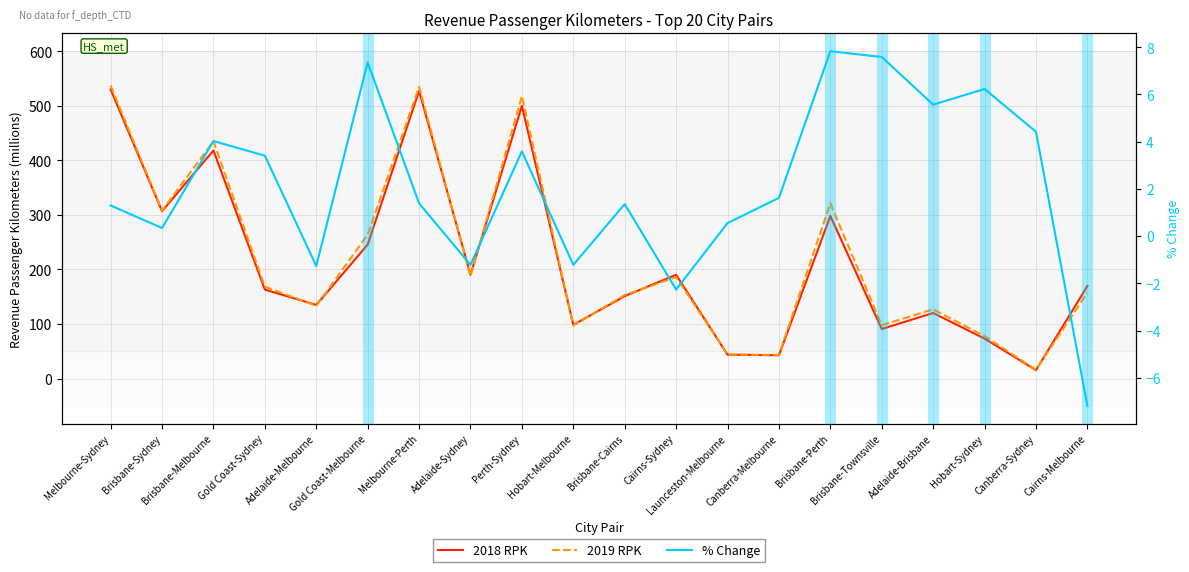

What is the sum of the 2019 RPK values at Canberra-Sydney and Brisbane-Sydney?

323.9